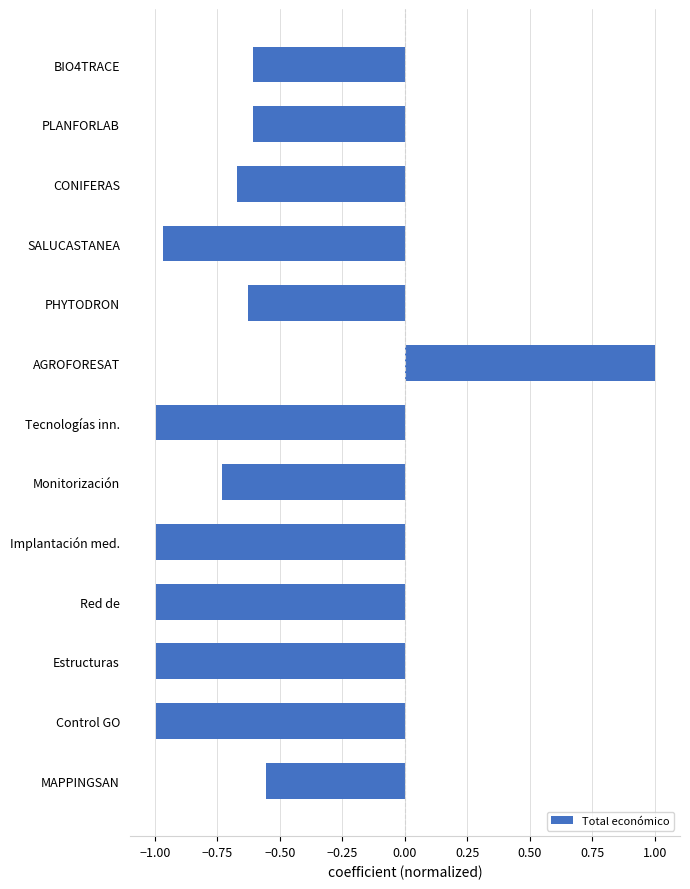

At which label is the value closest to 0?

MAPPINGSAN